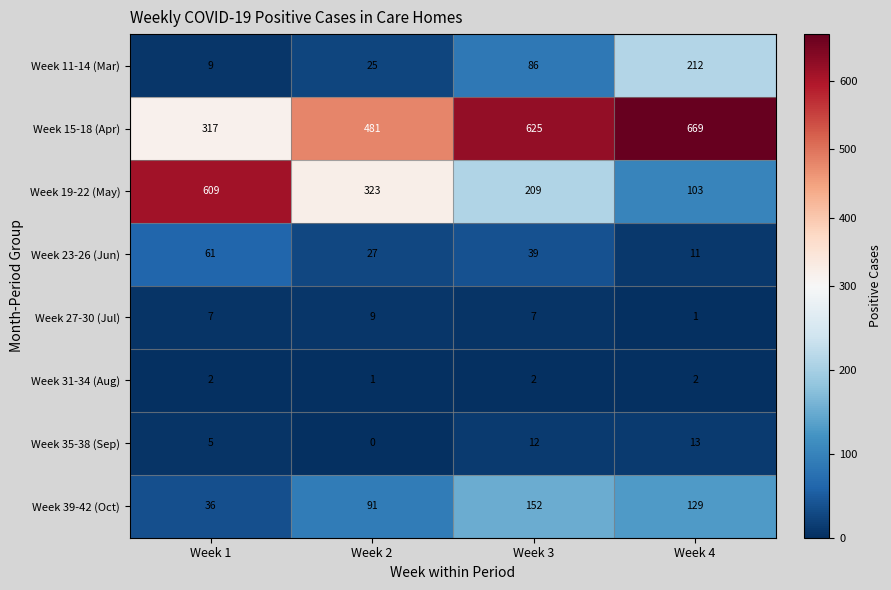

What is the sum of all Week 11-14 (Mar) values?

332